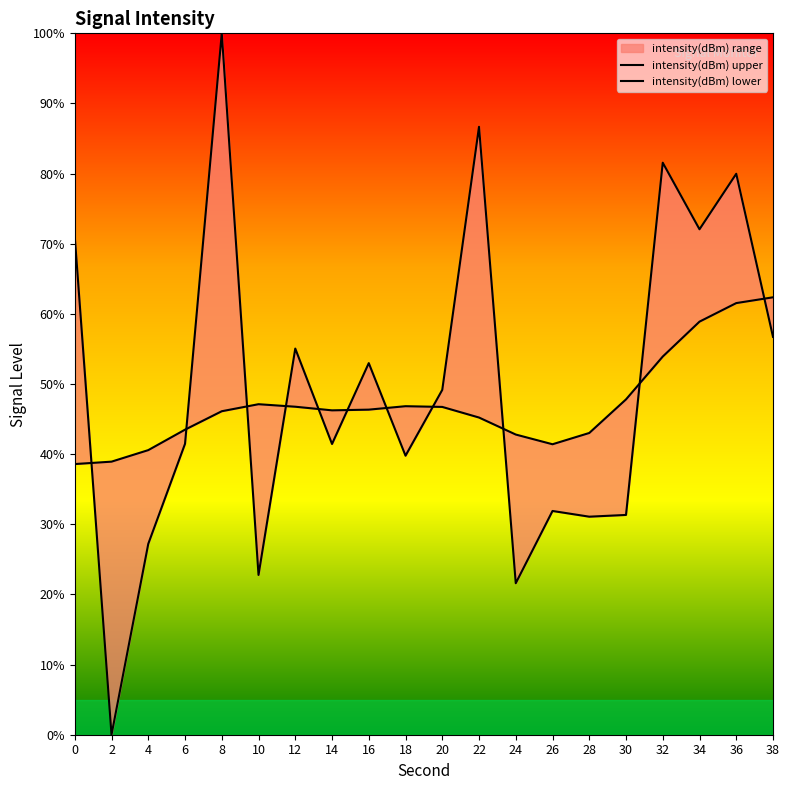

What is the maximum value shown in the chart?

100.0